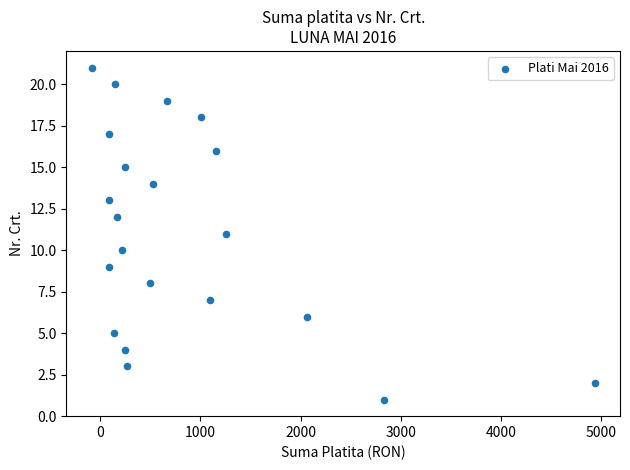

What is the range of Y values (max minus min)?

20